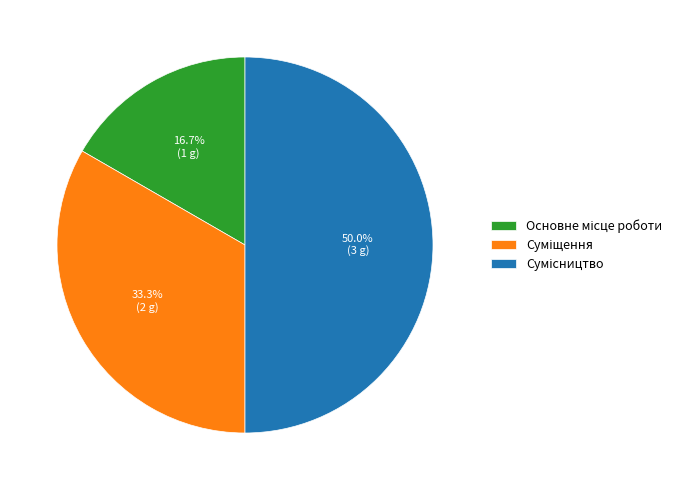

Does Сумісництво account for over 50% of the chart?

No